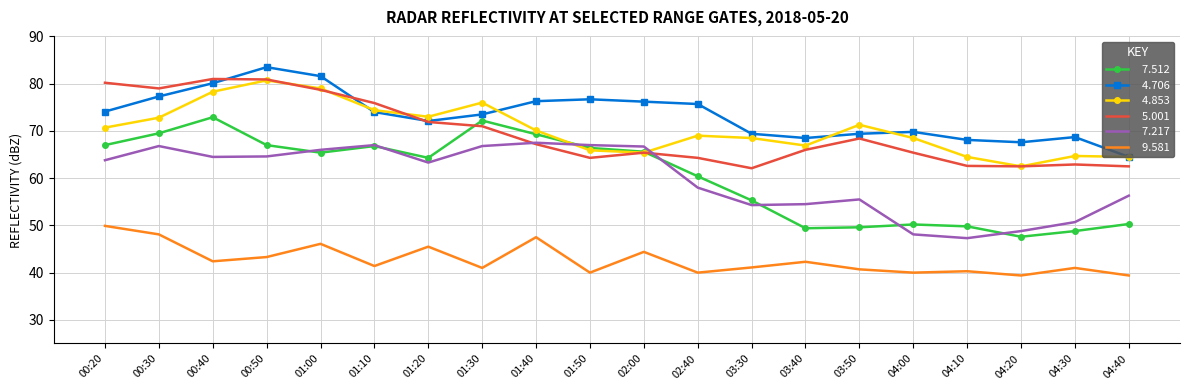

What is the total value across all series at 00:20?

405.7